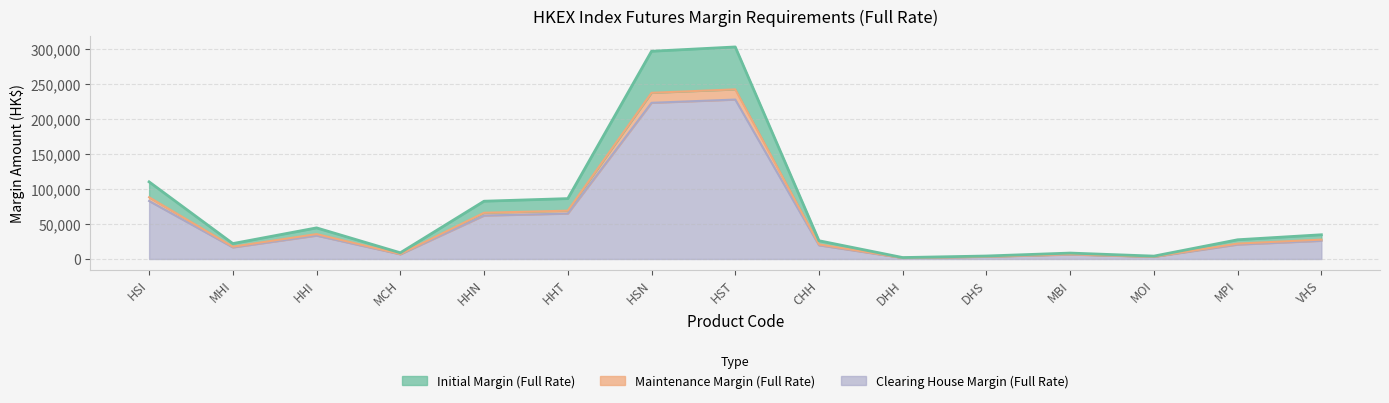

What is the difference between the maximum and minimum values in the Initial Margin (Full Rate) series?

301005